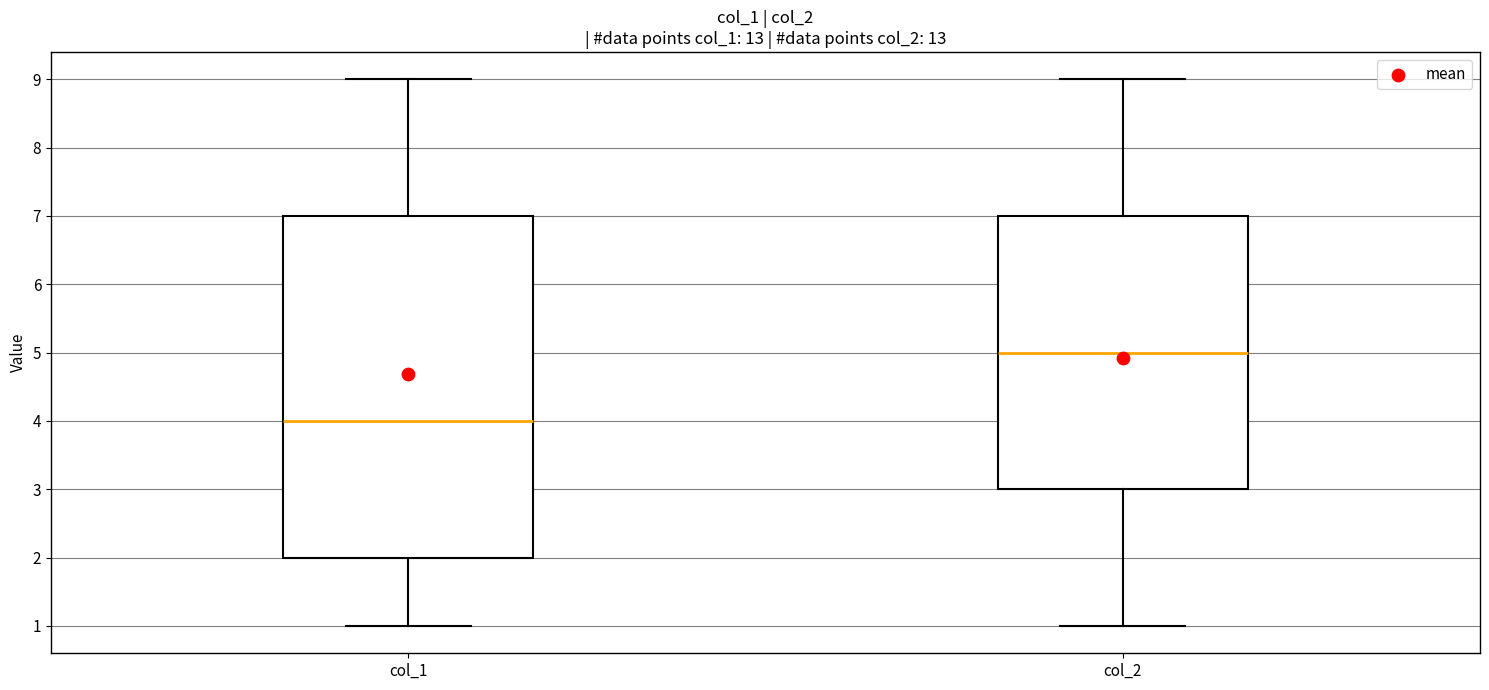

Which box has the highest median line?

col_2